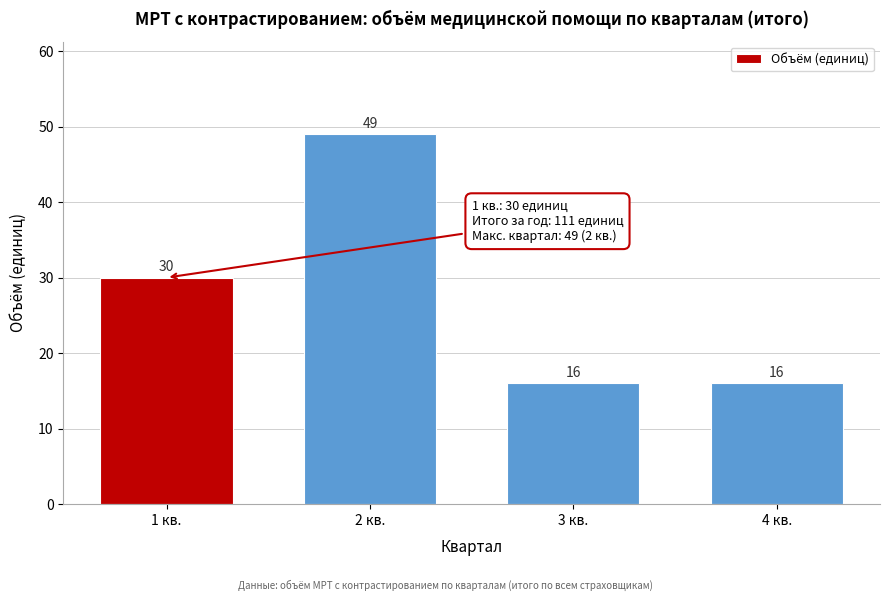

Reading left to right, transcribe all the data shown in this chart.

30	49	16	16